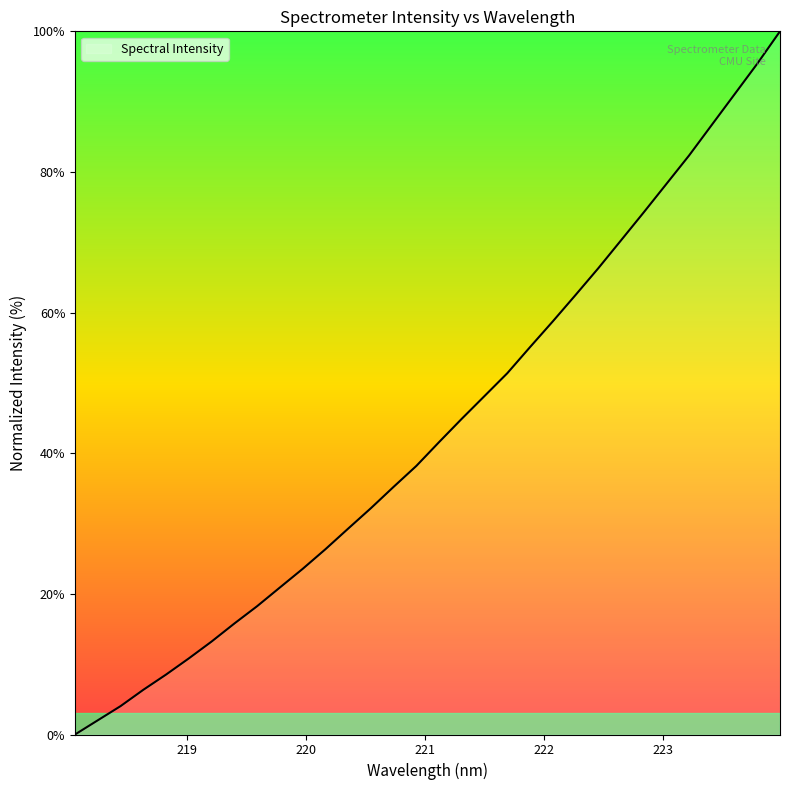

What is the maximum value shown in the chart?

100.0